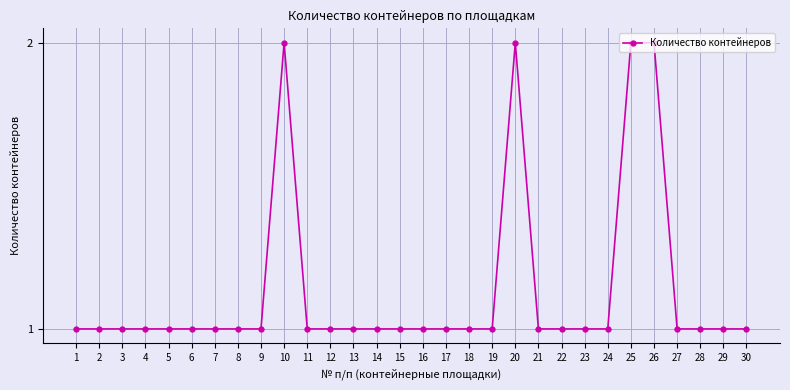

Does the chart have visible grid lines?

Yes